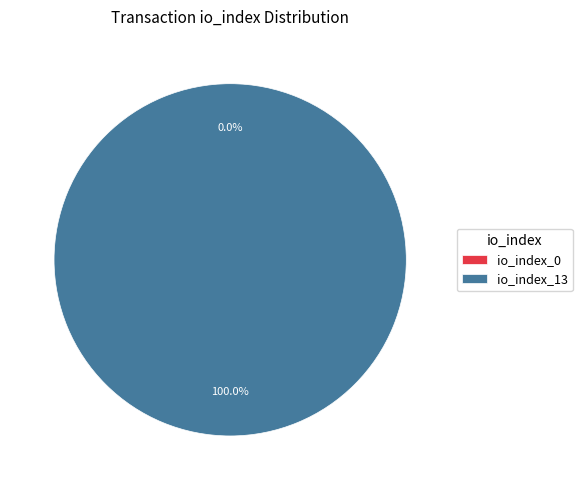

What is the total percentage of io_index_0 and io_index_13?

100.0%